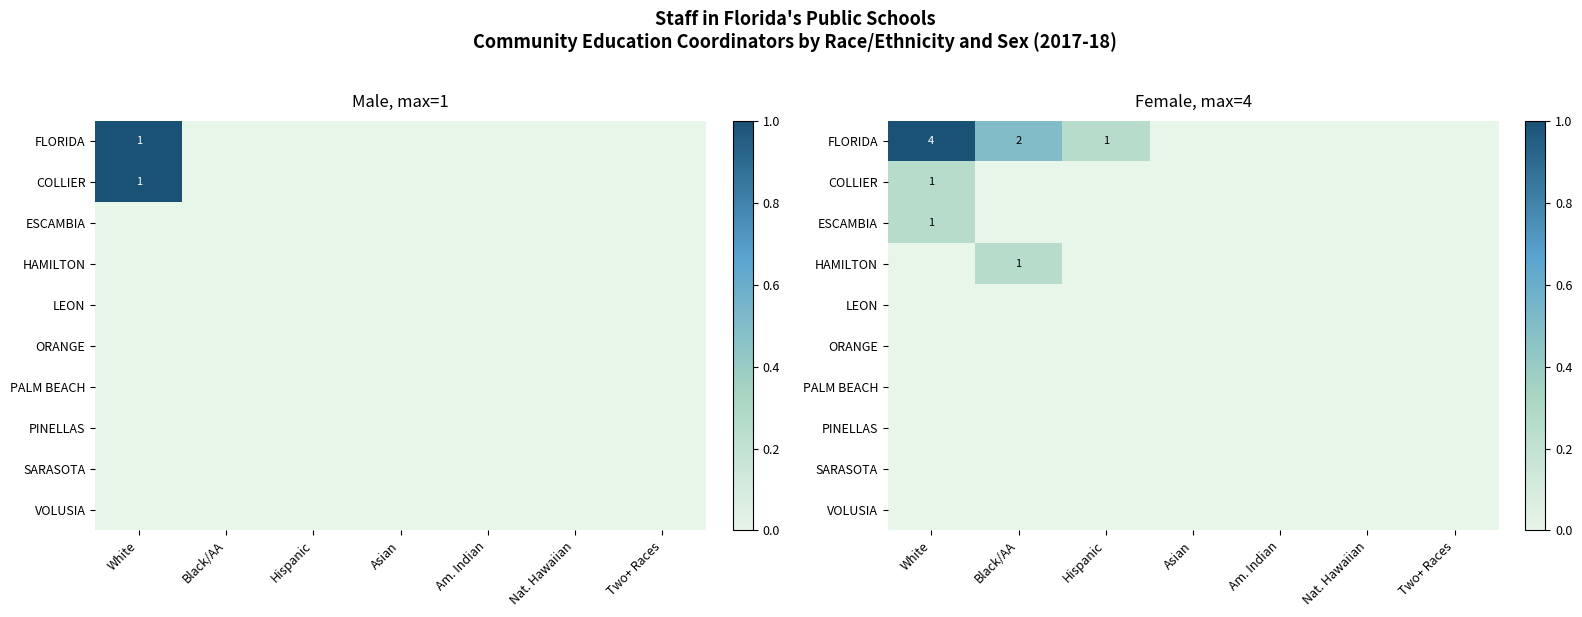

Which series has the largest range (max minus min)?

FLORIDA